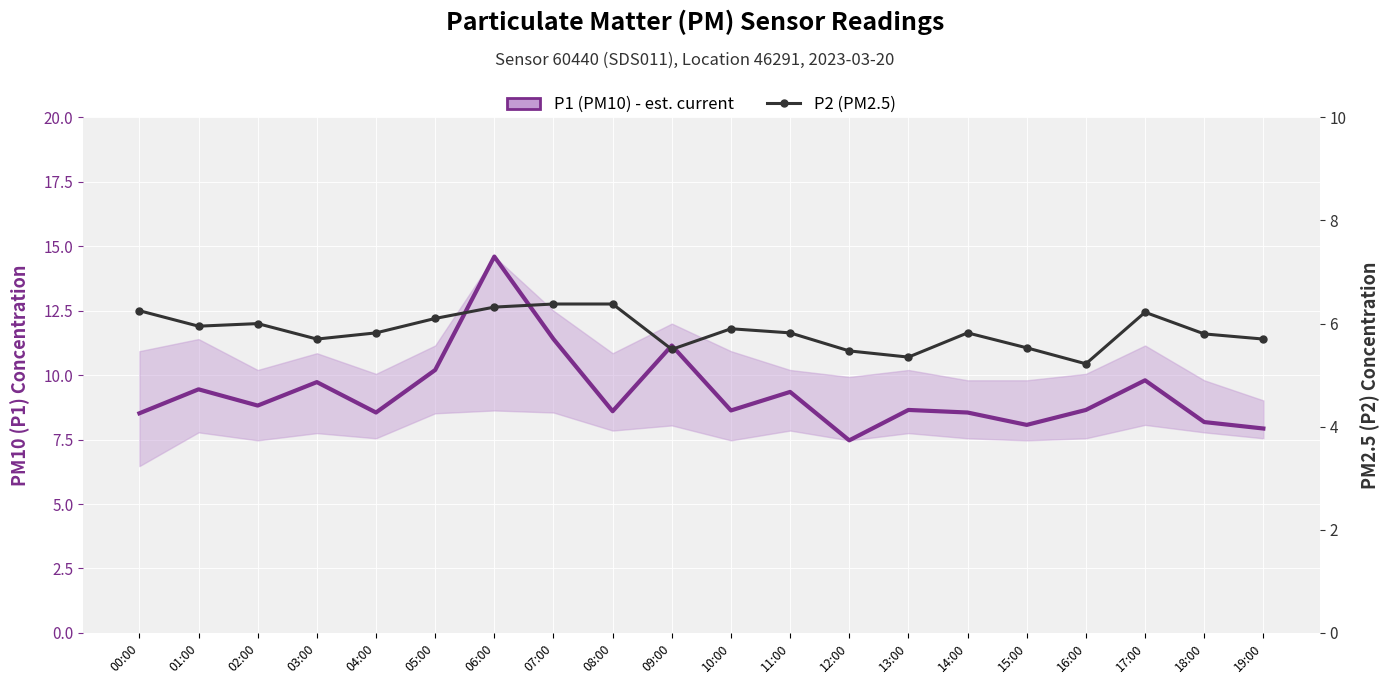

Rank the series by their average value, from highest to lowest.

P1 (PM10) - est. current, P2 (PM2.5)